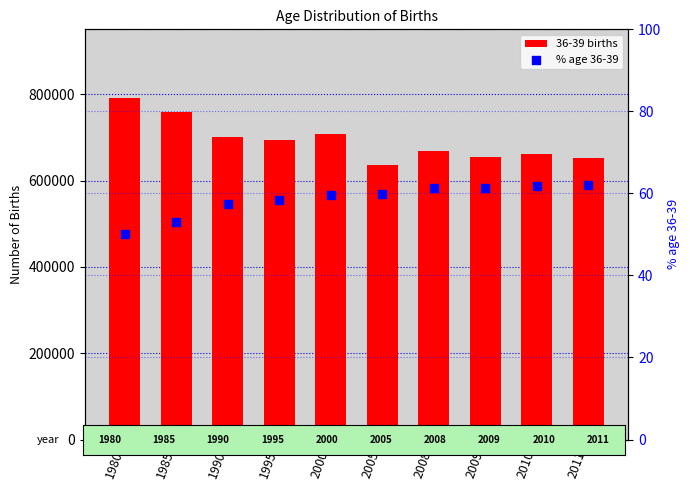

Which series has the largest total across all categories?

36-39 births